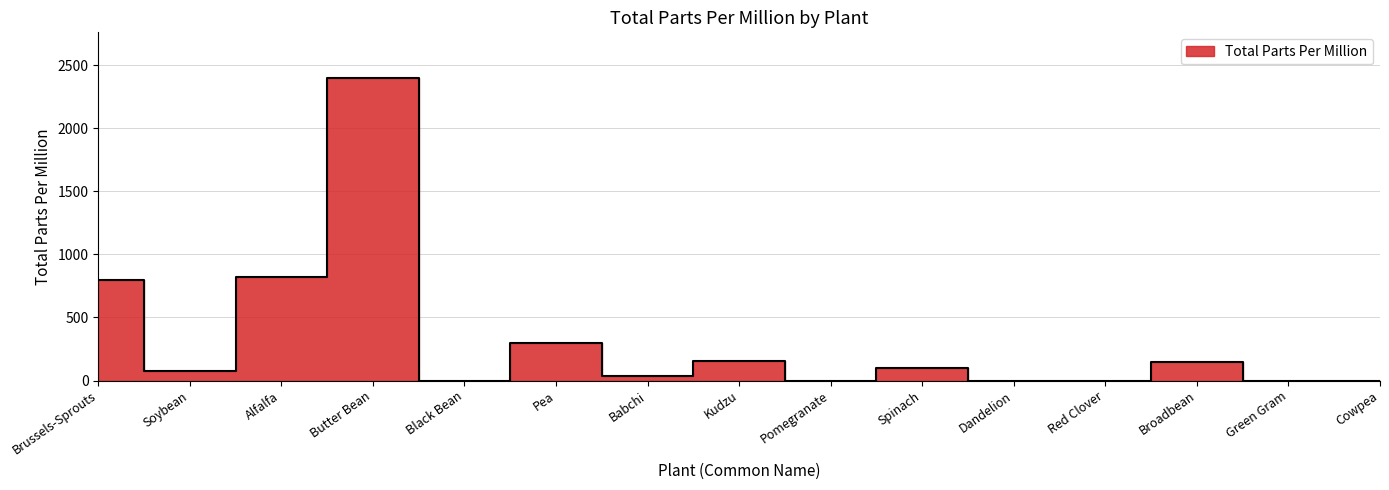

List the labels in order of value, smallest first.

Black Bean, Pomegranate, Dandelion, Red Clover, Green Gram, Cowpea, Babchi, Soybean, Spinach, Broadbean, Kudzu, Pea, Brussels-Sprouts, Alfalfa, Butter Bean